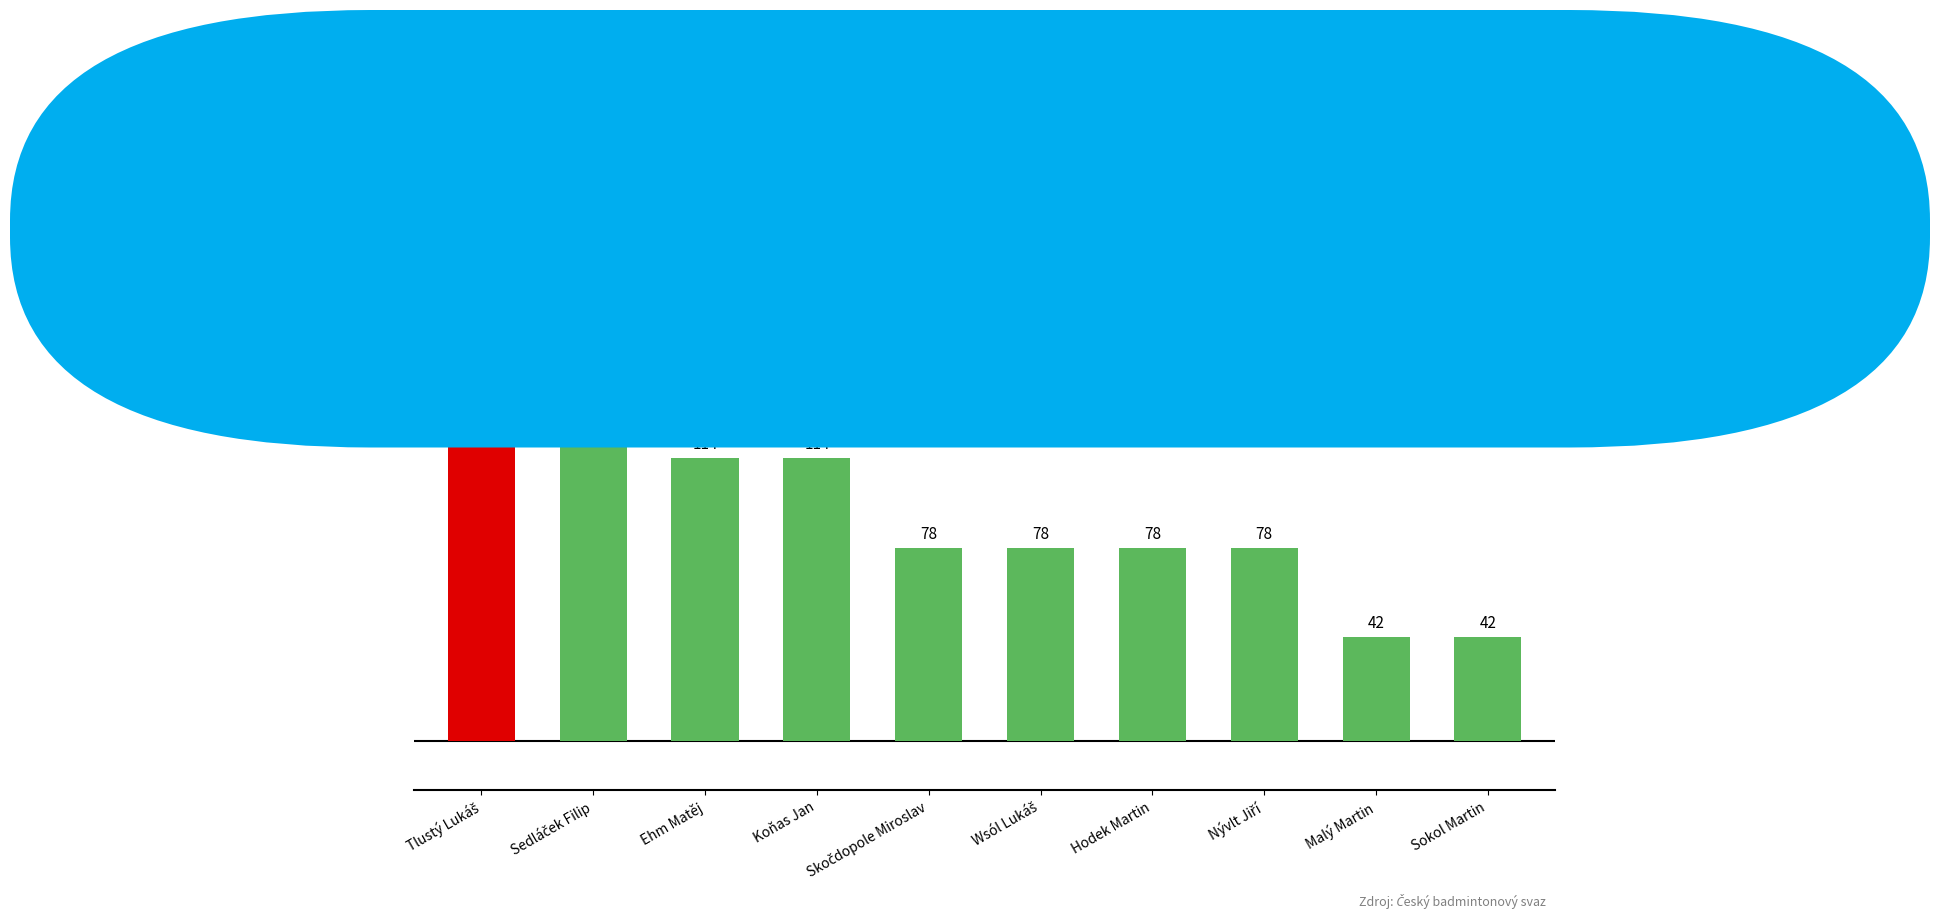

True or false: the data shows 42 at Malý Martin.

True